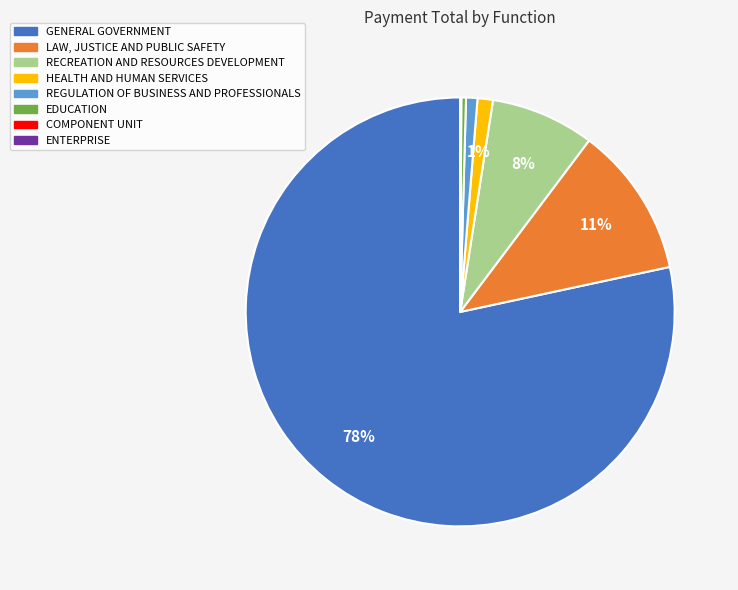

What is the ratio of the value at HEALTH AND HUMAN SERVICES to the value at EDUCATION?

3.3